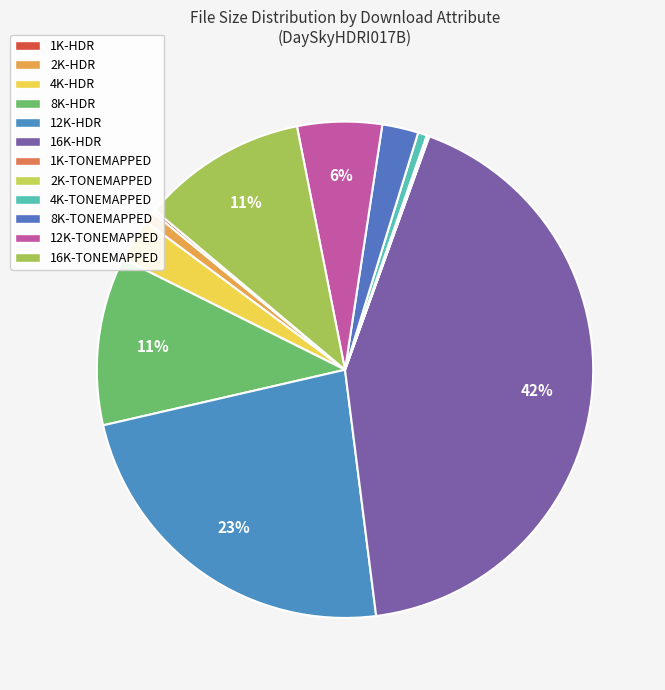

Which slice is the largest?

16K-HDR